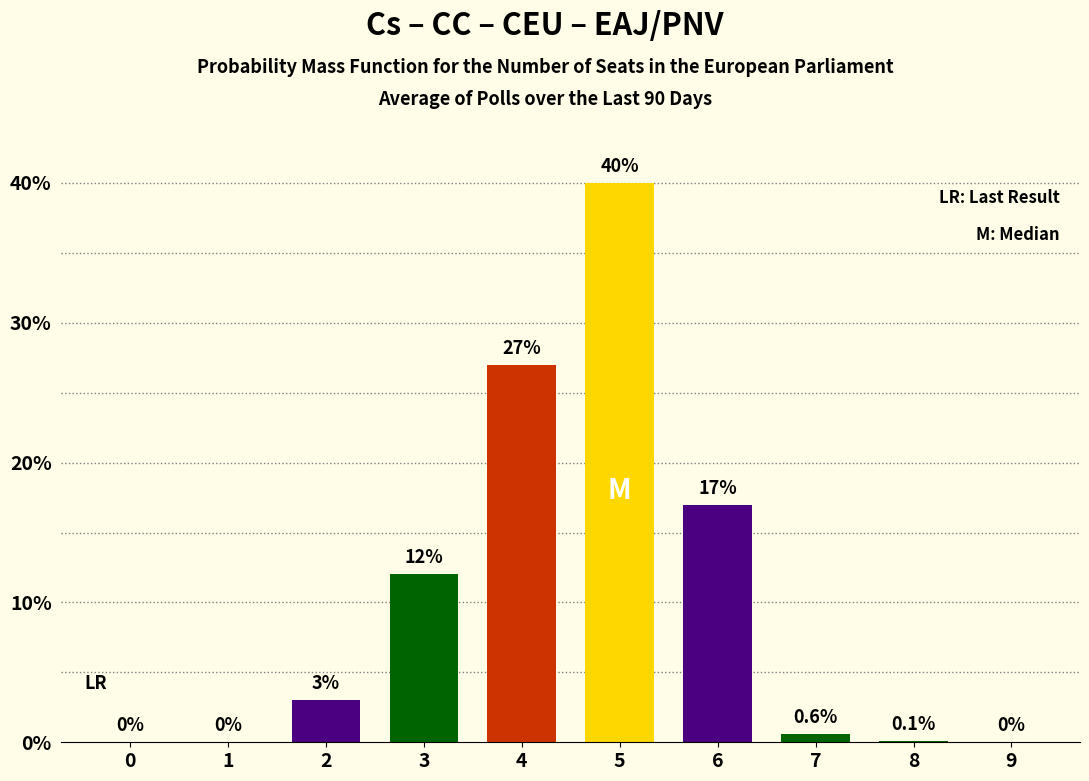

Is it true that the value at 6 is 17.0?

True